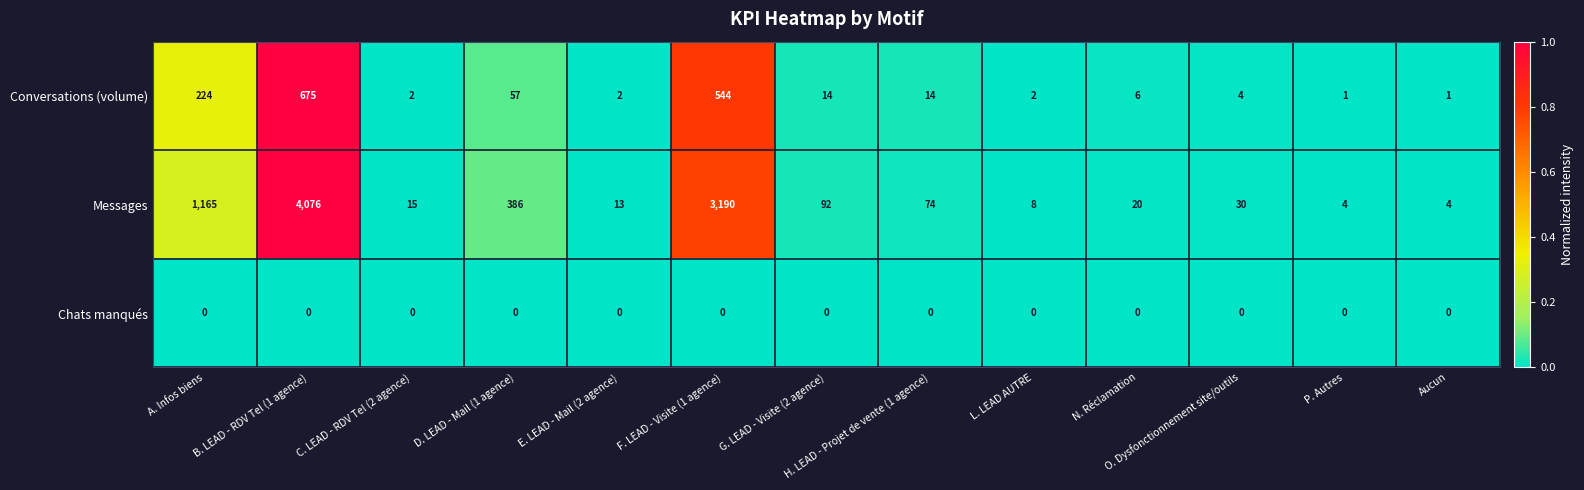

Between B. LEAD - RDV Tel (1 agence) and D. LEAD - Mail (1 agence), which series saw the biggest shift?

Messages